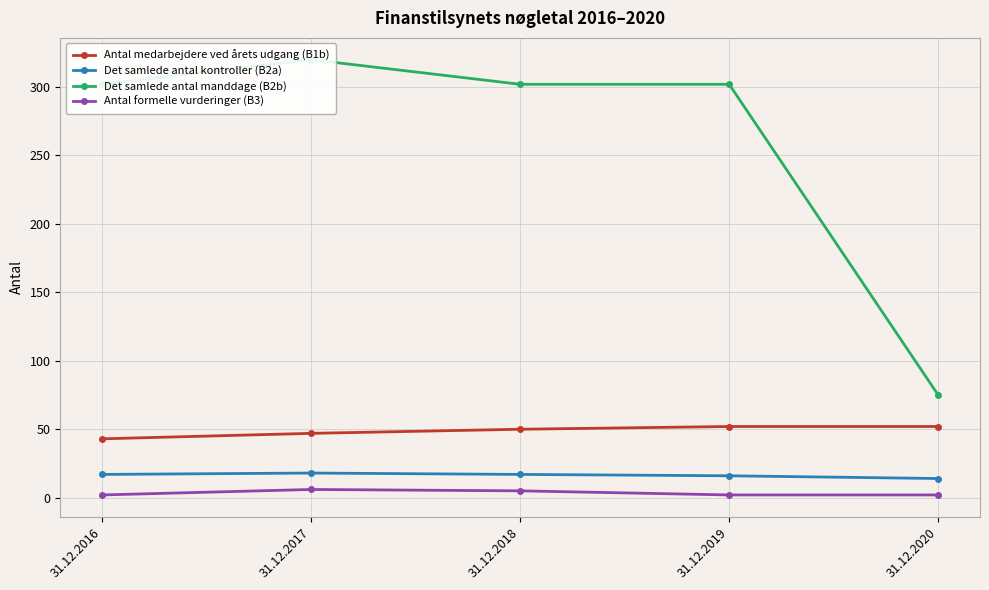

Count the Antal medarbejdere ved årets udgang (B1b) values in the range 47 to 52.

4